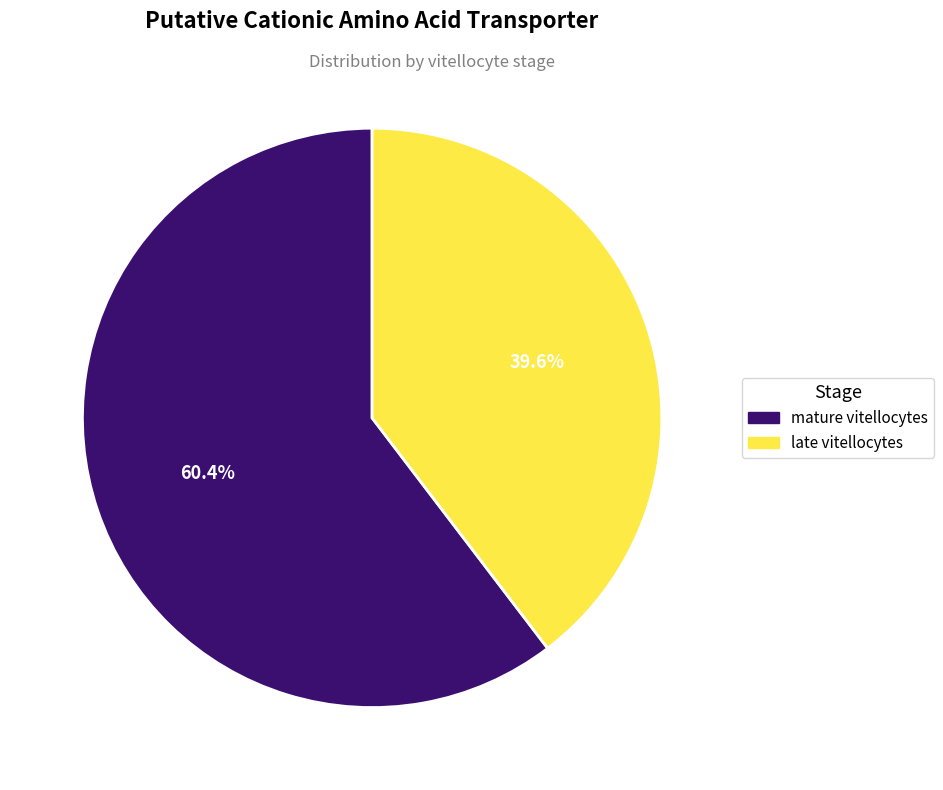

True or false: late vitellocytes accounts for 40% of the total.

True